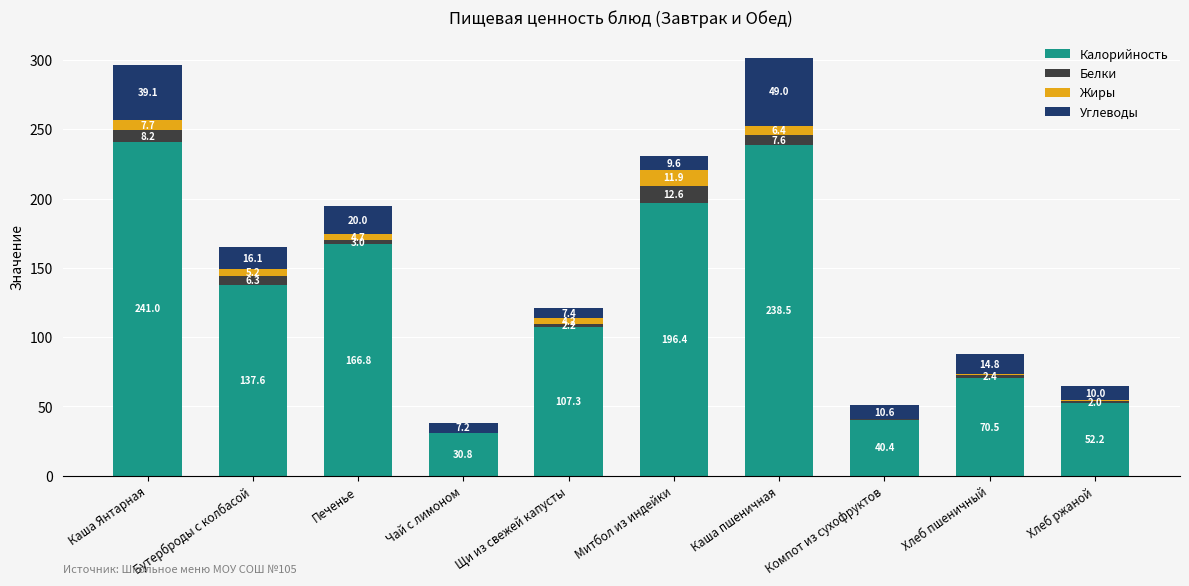

What is the total value across all series at Каша Янтарная?

296.0